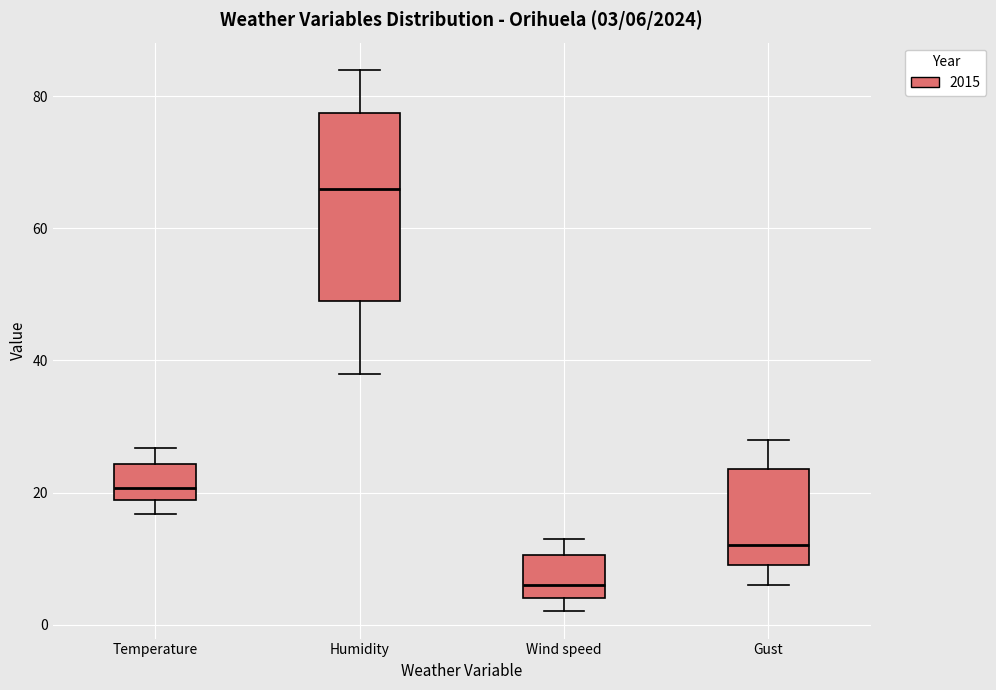

Comparing the boxes themselves (not the whiskers), which one is the tallest?

Humidity